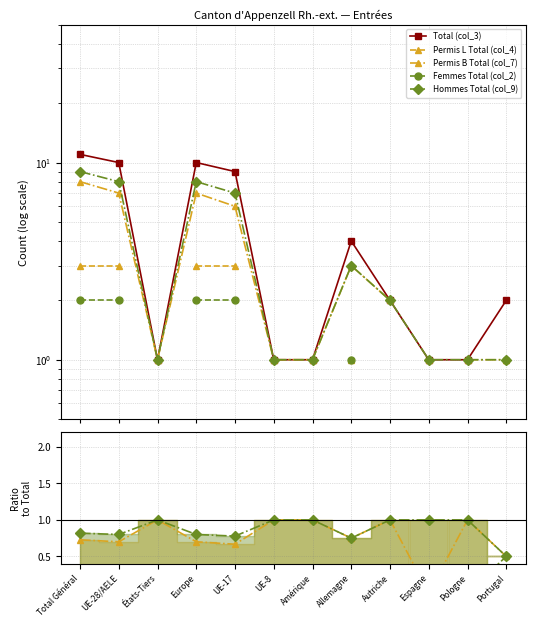

What are all the series names shown in the legend?

Total (col_3), Permis L Total (col_4), Permis B Total (col_7), Femmes Total (col_2), Hommes Total (col_9)